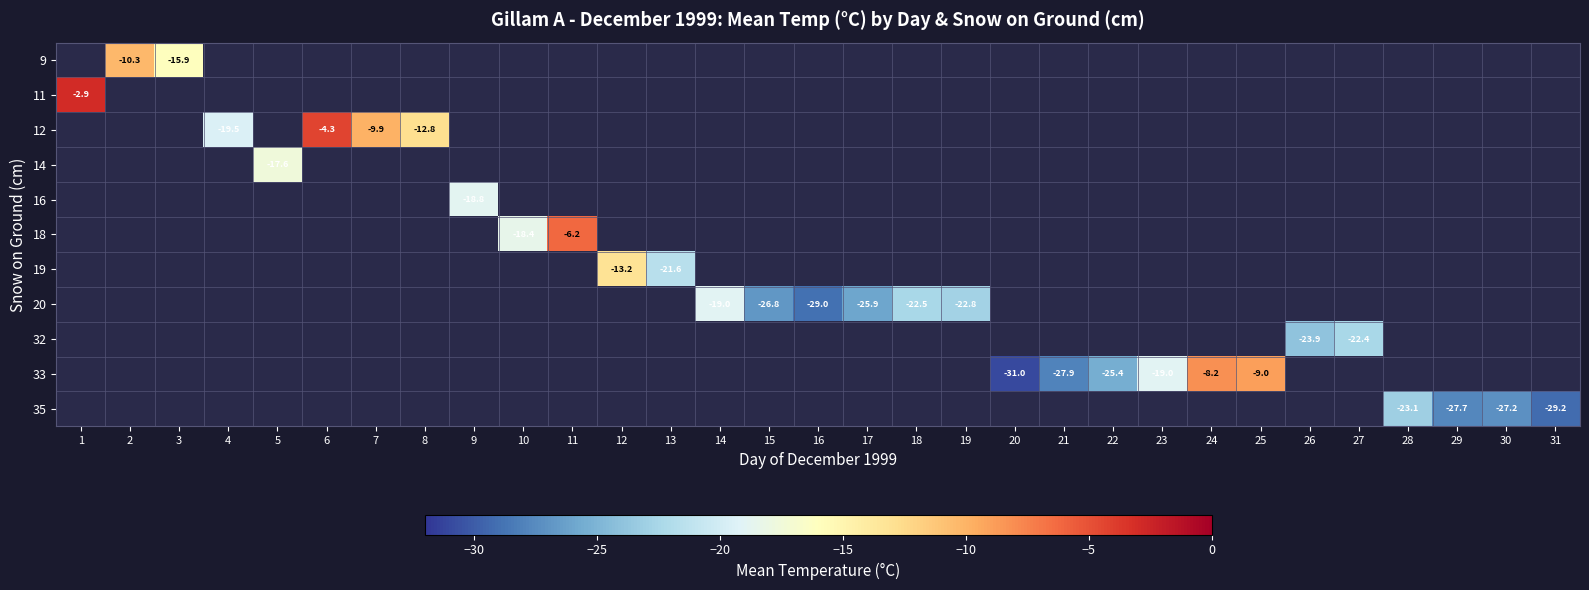

The value of 20 at 18 is -31.1. True or false?

False